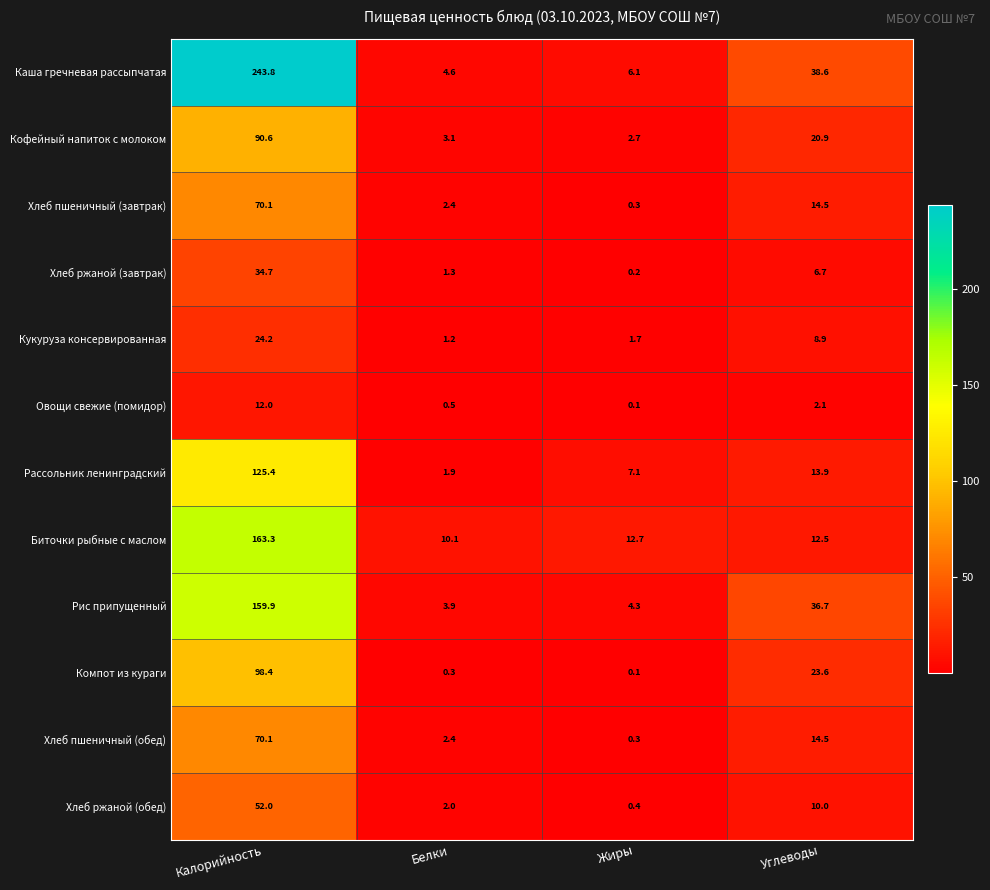

What is the lowest value of the Каша гречневая рассыпчатая series?

4.6